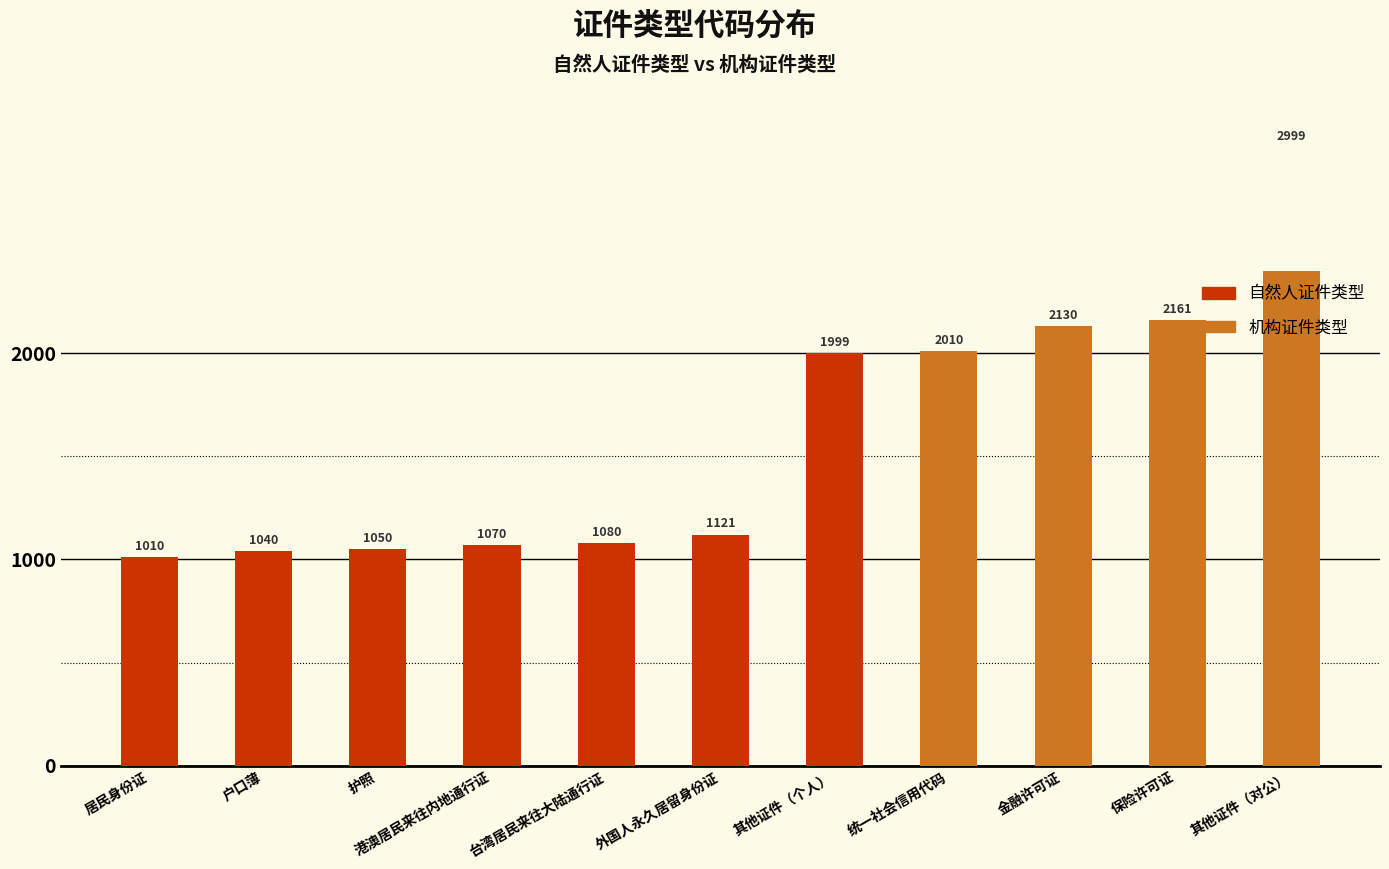

List the series in order of their overall mean, lowest first.

自然人证件类型, 机构证件类型